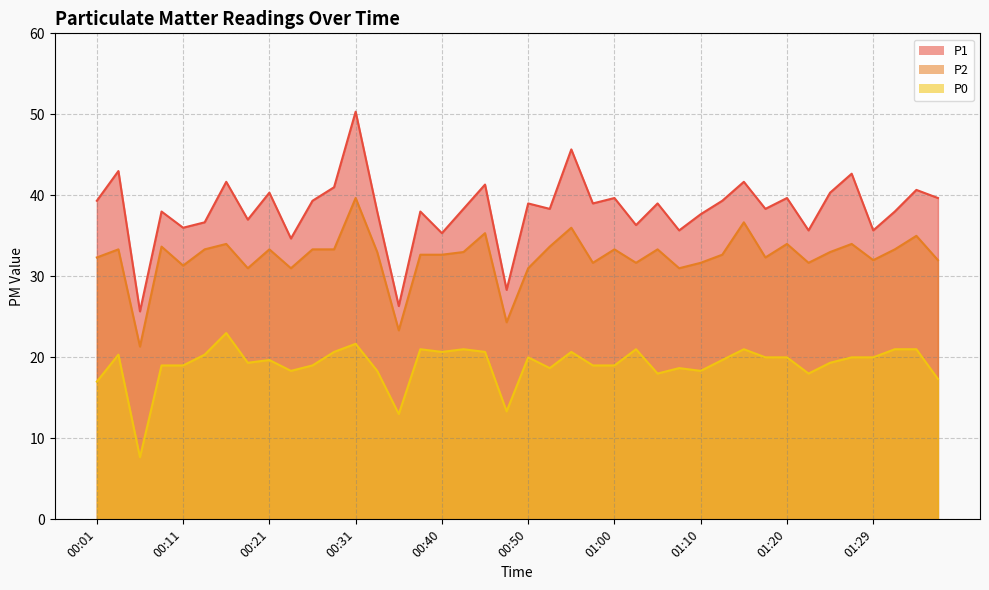

Reading left to right, list all the values displayed in this chart.

P1: 00:01=39.3	00:04=43.0	00:06=25.7	00:09=38.0	00:11=36.0	00:14=36.7	00:16=41.7	00:18=37.0	00:21=40.3	00:23=34.7	00:26=39.3	00:28=41.0	00:31=50.3	00:33=38.0	00:36=26.3	00:38=38.0	00:40=35.3	00:43=38.3	00:45=41.3	00:48=28.3	00:50=39.0	00:53=38.3	00:55=45.7	00:57=39.0	01:00=39.7	01:02=36.3	01:05=39.0	01:07=35.7	01:10=37.7	01:12=39.3	01:15=41.7	01:17=38.3	01:20=39.7	01:22=35.7	01:24=40.3	01:27=42.7	01:29=35.7	01:32=38.0	01:34=40.7	01:37=39.7
P2: 00:01=32.3	00:04=33.3	00:06=21.3	00:09=33.7	00:11=31.3	00:14=33.3	00:16=34.0	00:18=31.0	00:21=33.3	00:23=31.0	00:26=33.3	00:28=33.3	00:31=39.7	00:33=33.0	00:36=23.3	00:38=32.7	00:40=32.7	00:43=33.0	00:45=35.3	00:48=24.3	00:50=31.0	00:53=33.7	00:55=36.0	00:57=31.7	01:00=33.3	01:02=31.7	01:05=33.3	01:07=31.0	01:10=31.7	01:12=32.7	01:15=36.7	01:17=32.3	01:20=34.0	01:22=31.7	01:24=33.0	01:27=34.0	01:29=32.0	01:32=33.3	01:34=35.0	01:37=32.0
P0: 00:01=17.0	00:04=20.3	00:06=7.7	00:09=19.0	00:11=19.0	00:14=20.3	00:16=23.0	00:18=19.3	00:21=19.7	00:23=18.3	00:26=19.0	00:28=20.7	00:31=21.7	00:33=18.3	00:36=13.0	00:38=21.0	00:40=20.7	00:43=21.0	00:45=20.7	00:48=13.3	00:50=20.0	00:53=18.7	00:55=20.7	00:57=19.0	01:00=19.0	01:02=21.0	01:05=18.0	01:07=18.7	01:10=18.3	01:12=19.7	01:15=21.0	01:17=20.0	01:20=20.0	01:22=18.0	01:24=19.3	01:27=20.0	01:29=20.0	01:32=21.0	01:34=21.0	01:37=17.3